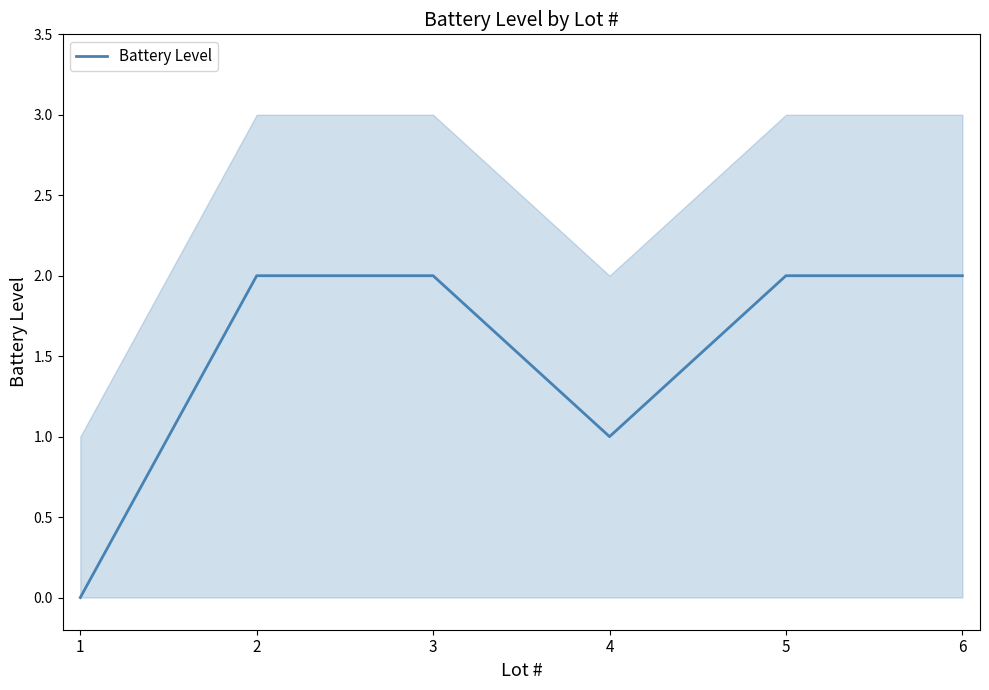

Rank the categories by value from highest to lowest.

2, 3, 5, 6, 4, 1